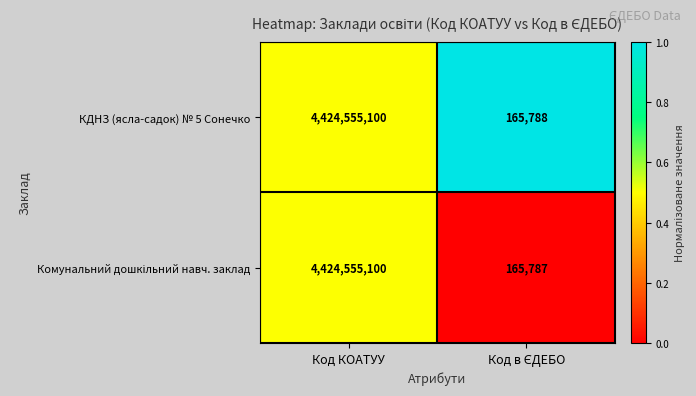

What is the highest value of the КДНЗ (ясла-садок) № 5 Сонечко series?

4424555100